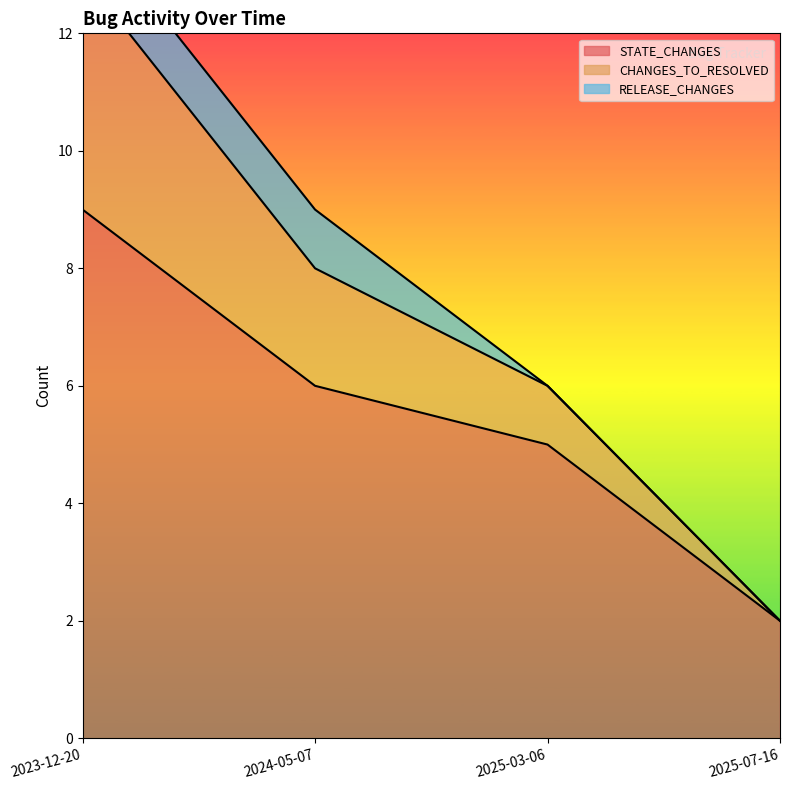

Rank the categories by STATE_CHANGES value from lowest to highest.

2025-07-16, 2025-03-06, 2024-05-07, 2023-12-20